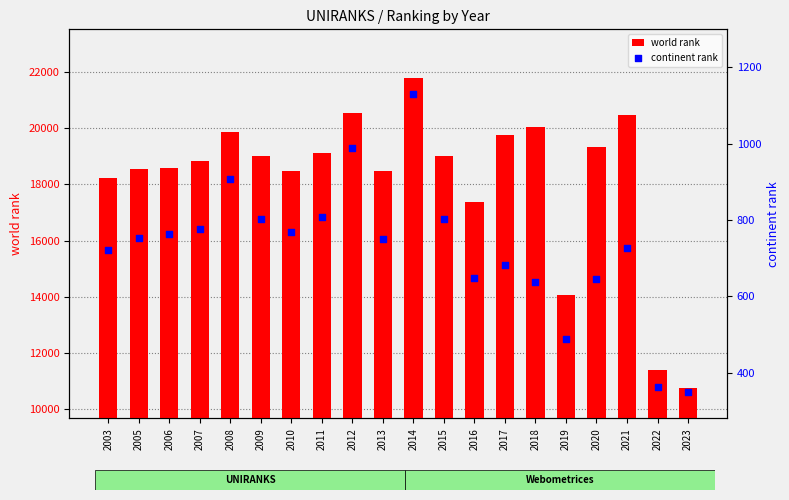

What is the total value across all series at 2017?

20428